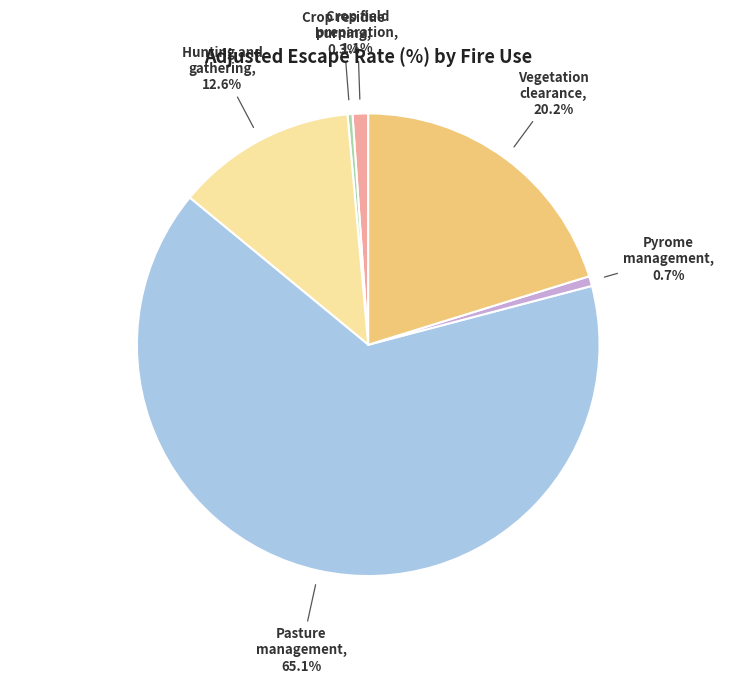

Which category accounts for the majority?

Pasture management